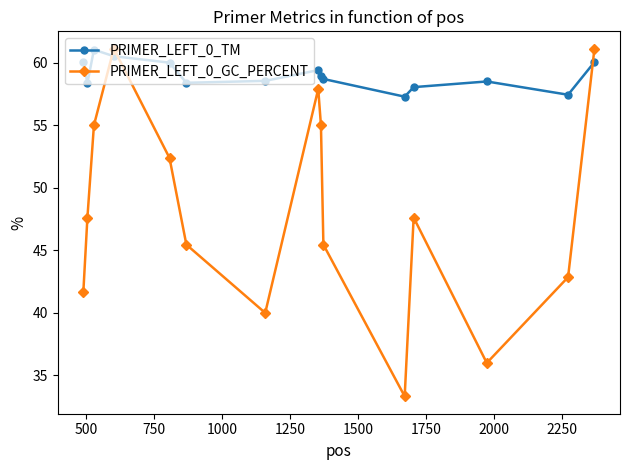

Is this an area chart (filled region under the line)?

No